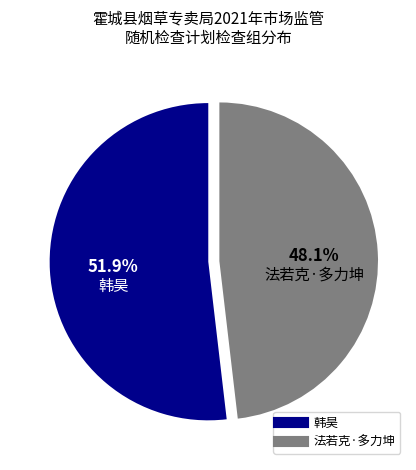

Which category has the biggest portion of the pie?

韩昊